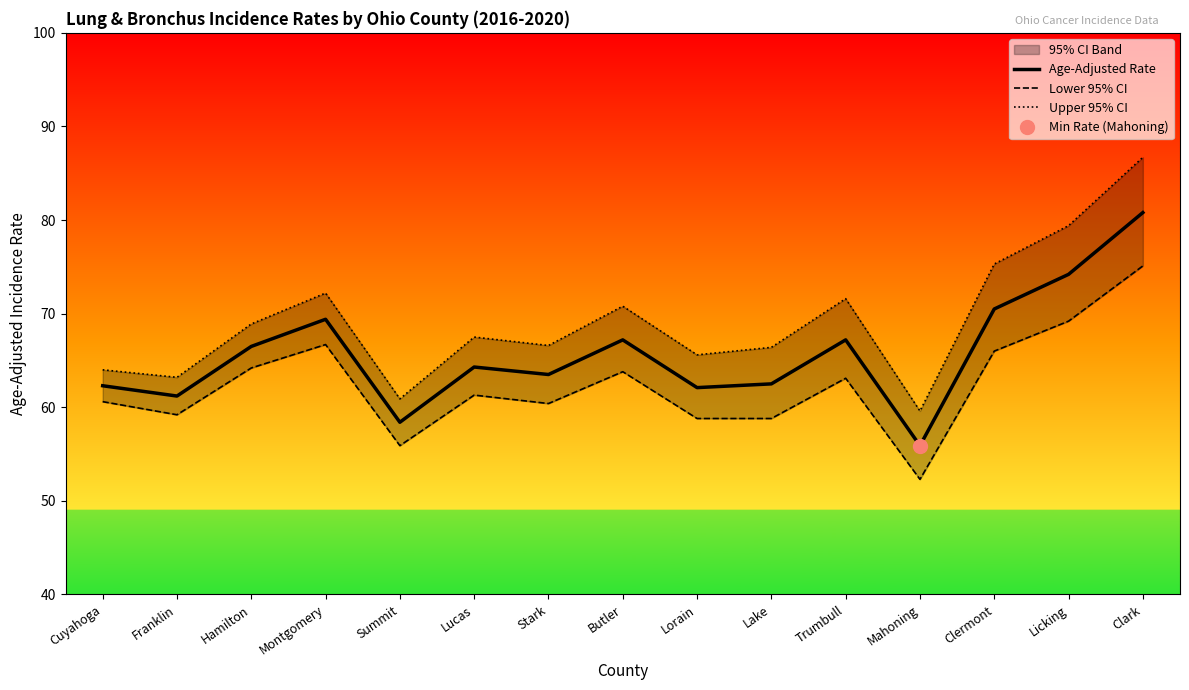

Is this an area chart (filled region under the line)?

No